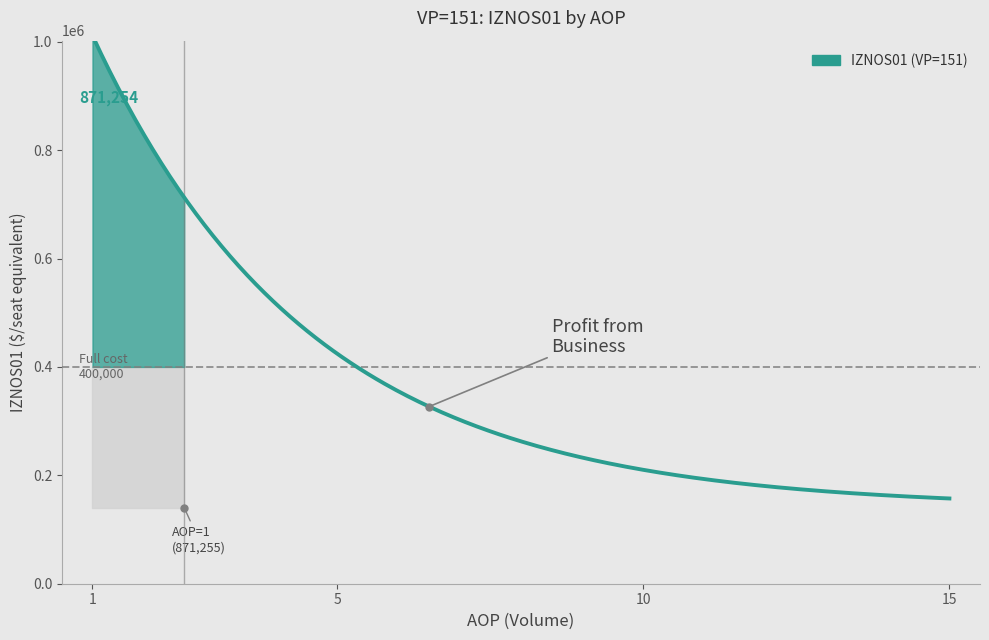

What is the greatest value displayed?

1011254.7